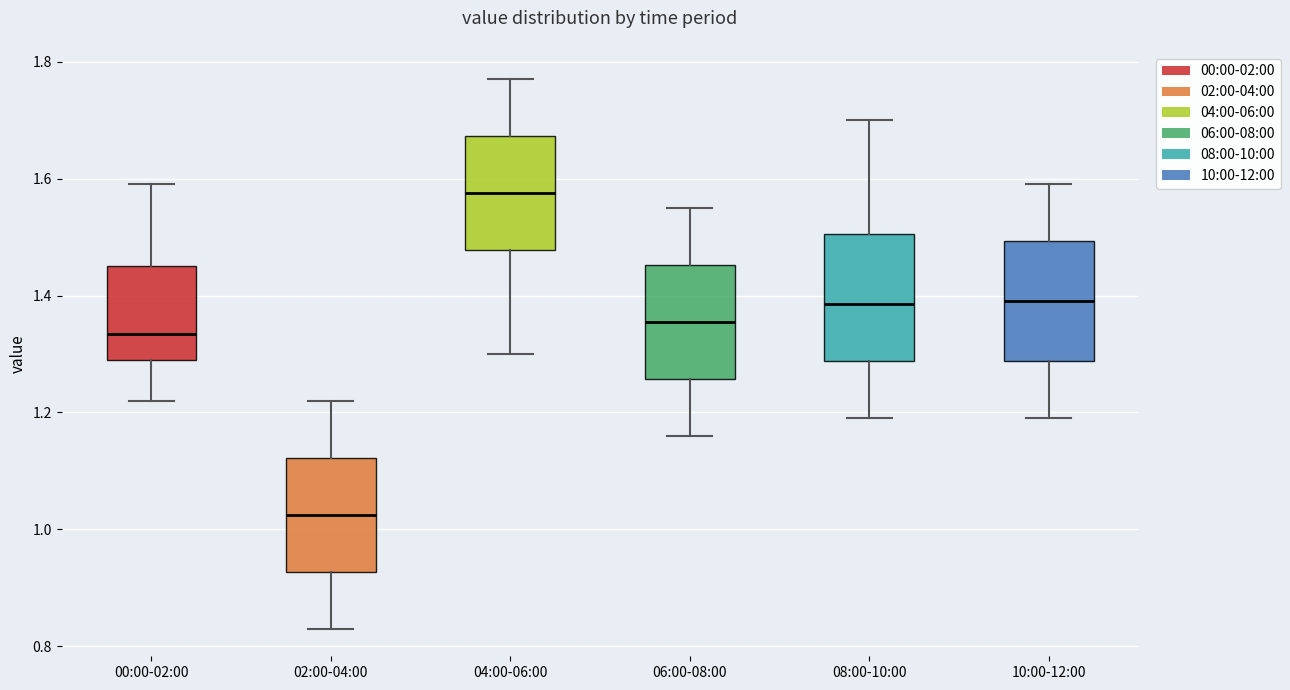

Reading left to right, transcribe this box plot: for each box, give where its median line is, the range the box spans, and where its two whiskers end, as read against the y-axis. The values are not printed on the chart, so give them approximately, as read against the axis.

00:00-02:00: median 1.34, box 1.30 to 1.46, whiskers 1.22 to 1.60
02:00-04:00: median 1.02, box 0.92 to 1.12, whiskers 0.84 to 1.22
04:00-06:00: median 1.58, box 1.48 to 1.68, whiskers 1.30 to 1.78
06:00-08:00: median 1.36, box 1.26 to 1.46, whiskers 1.16 to 1.56
08:00-10:00: median 1.38, box 1.28 to 1.50, whiskers 1.20 to 1.70
10:00-12:00: median 1.40, box 1.28 to 1.50, whiskers 1.20 to 1.60